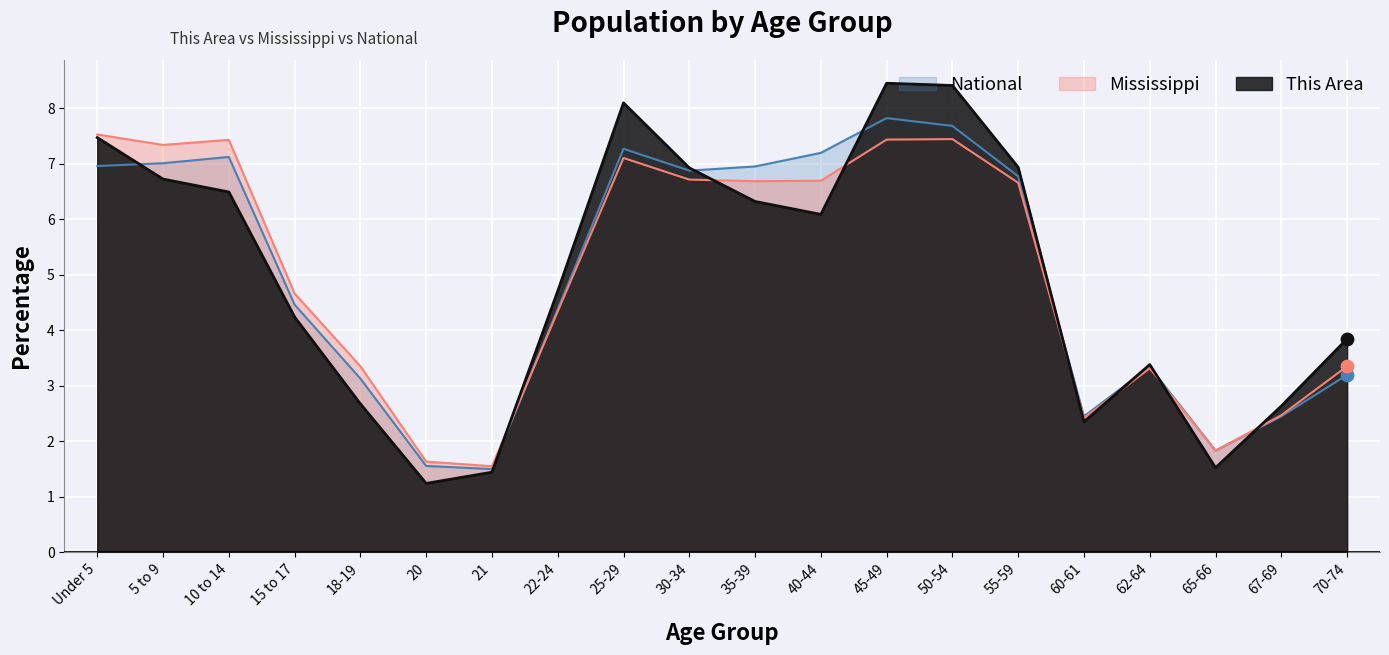

Which series contains the lowest Y value?

This Area